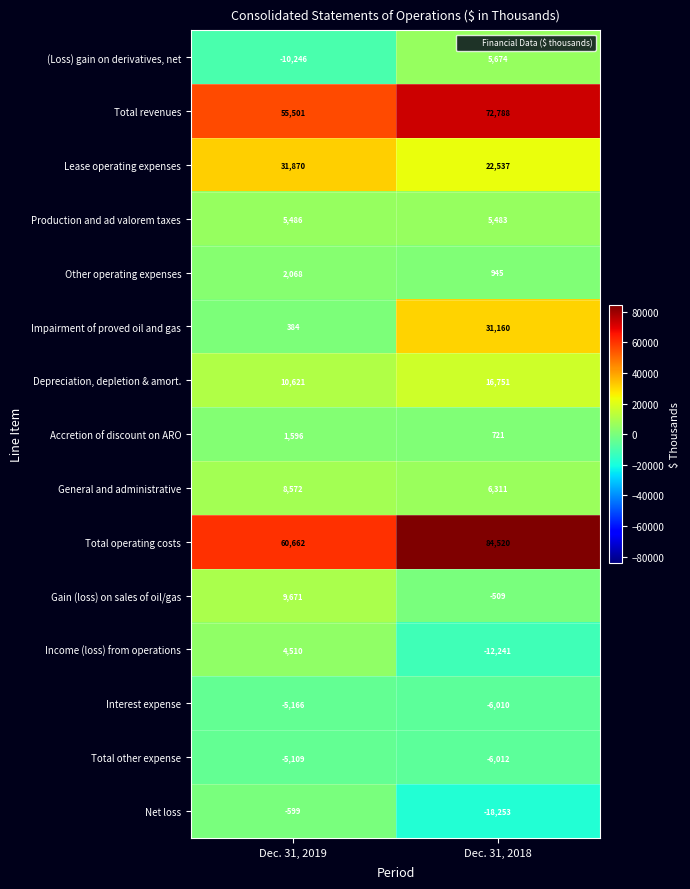

Reading left to right, extract all data points from this chart.

(Loss) gain on derivatives, net: -10246	5674
Total revenues: 55501	72788
Lease operating expenses: 31870	22537
Production and ad valorem taxes: 5486	5483
Other operating expenses: 2068	945
Impairment of proved oil and gas: 384	31160
Depreciation, depletion & amort.: 10621	16751
Accretion of discount on ARO: 1596	721
General and administrative: 8572	6311
Total operating costs: 60662	84520
Gain (loss) on sales of oil/gas: 9671	-509
Income (loss) from operations: 4510	-12241
Interest expense: -5166	-6010
Total other expense: -5109	-6012
Net loss: -599	-18253